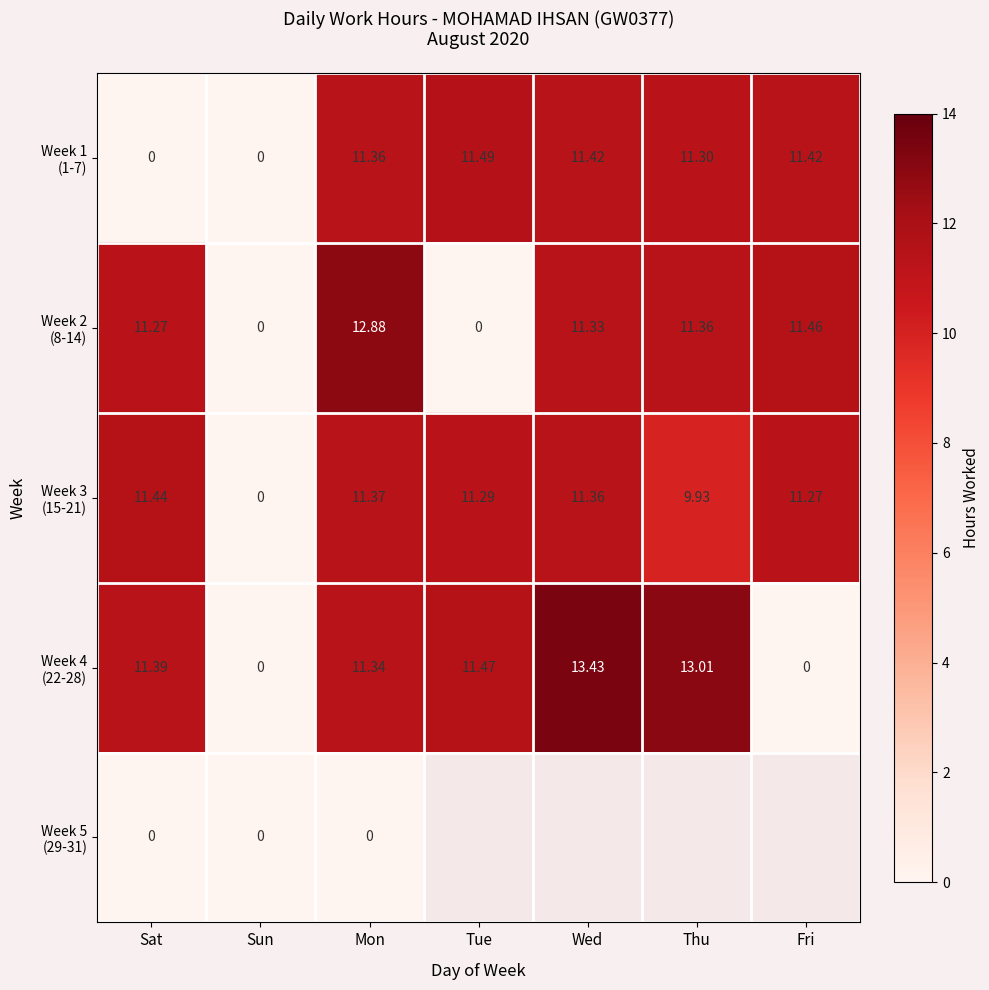

How many data points in Week 1 (1-7) are above 11?

5